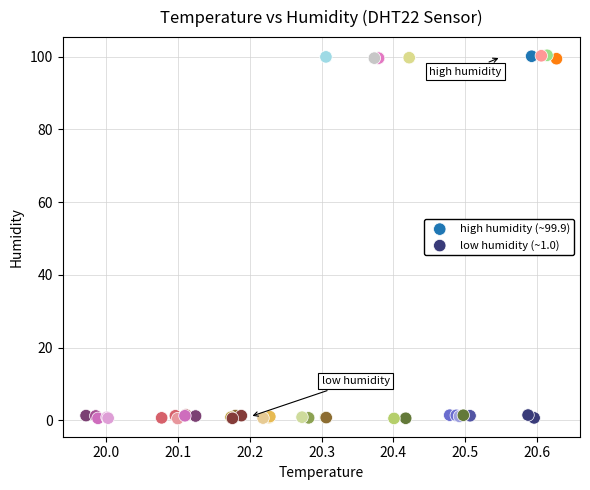

Which series contains the highest Y value?

high humidity (~99.9)